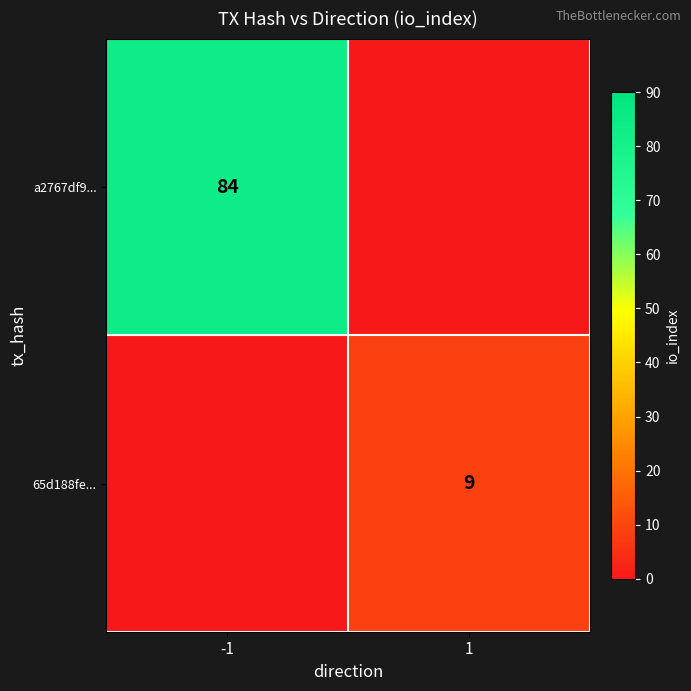

The value of 65d188fe... at 1 is 9. True or false?

True